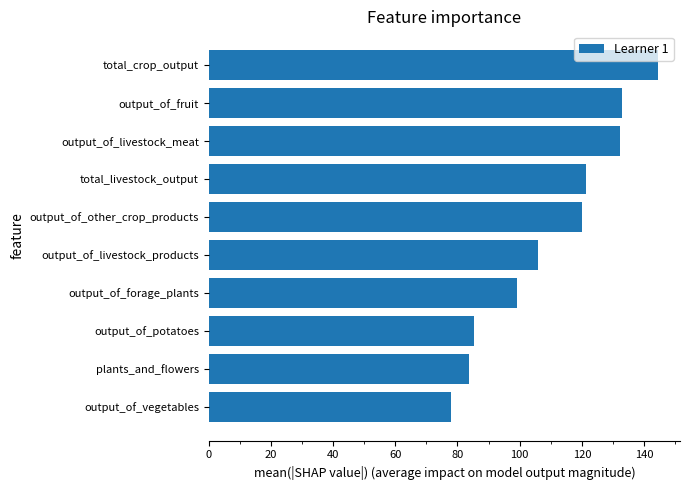

Read the value at output_of_fruit.

132.8